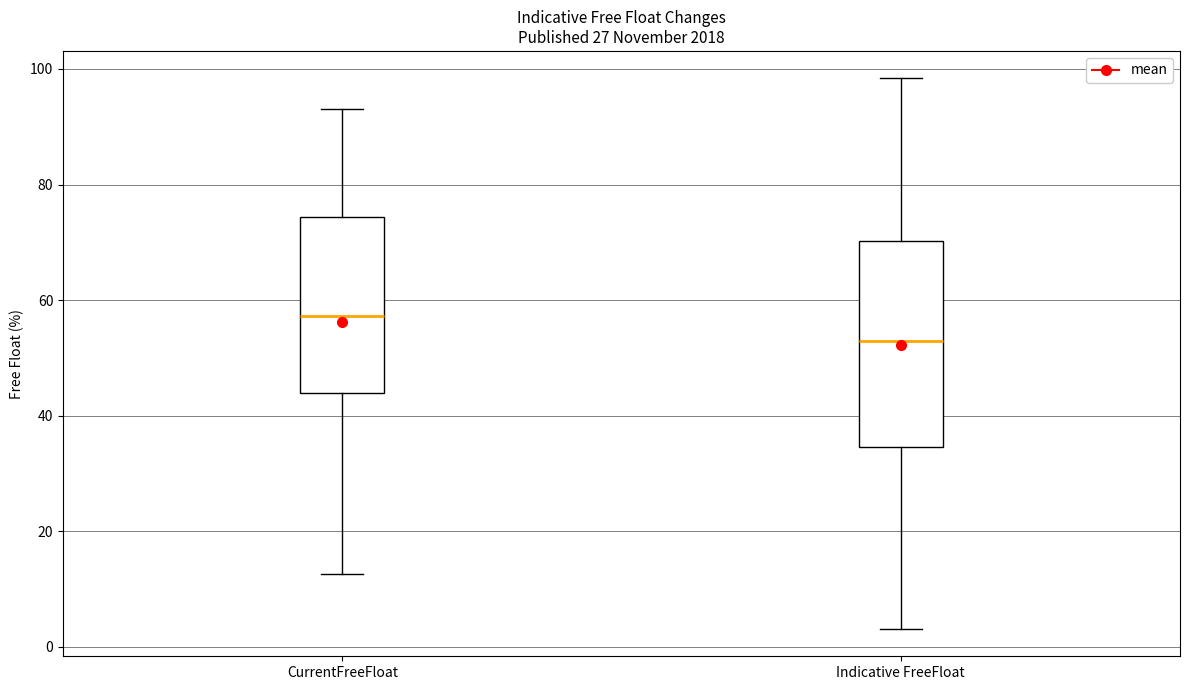

Which box's median line is the lowest?

Indicative FreeFloat